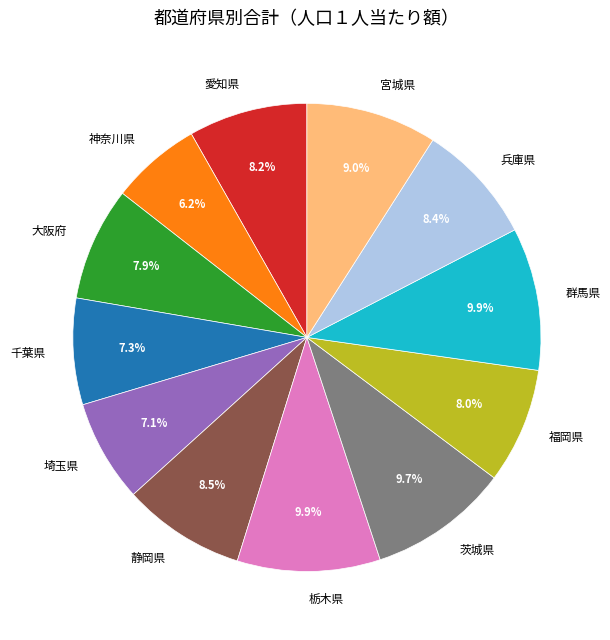

To the nearest percent, what is the difference between the largest and smallest slice percentages?

4%